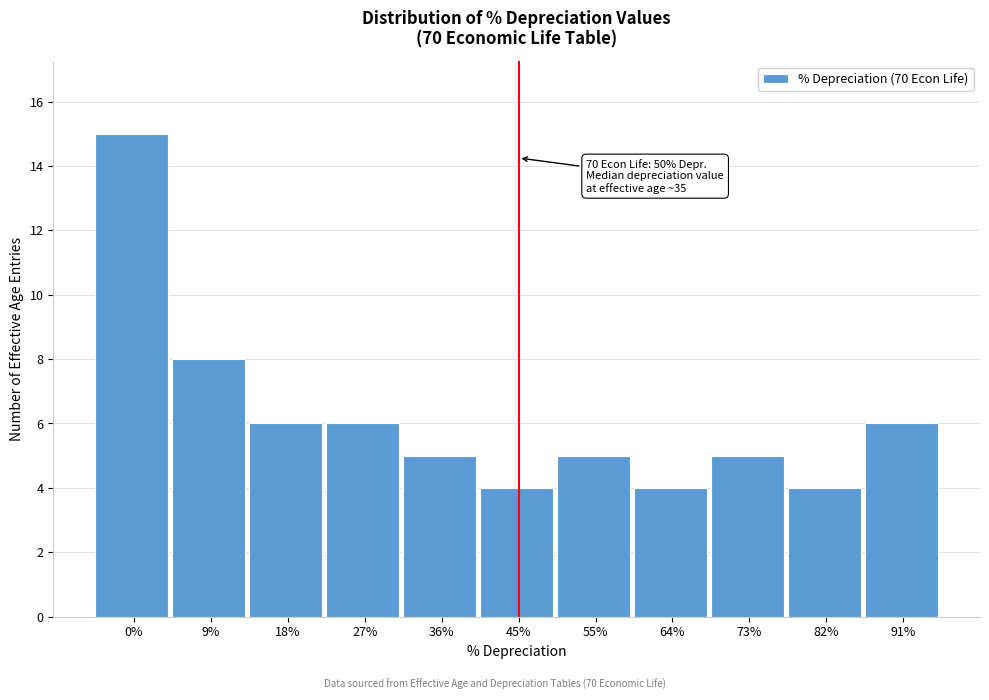

Reading left to right, extract all data points from this chart.

15	8	6	6	5	4	5	4	5	4	6